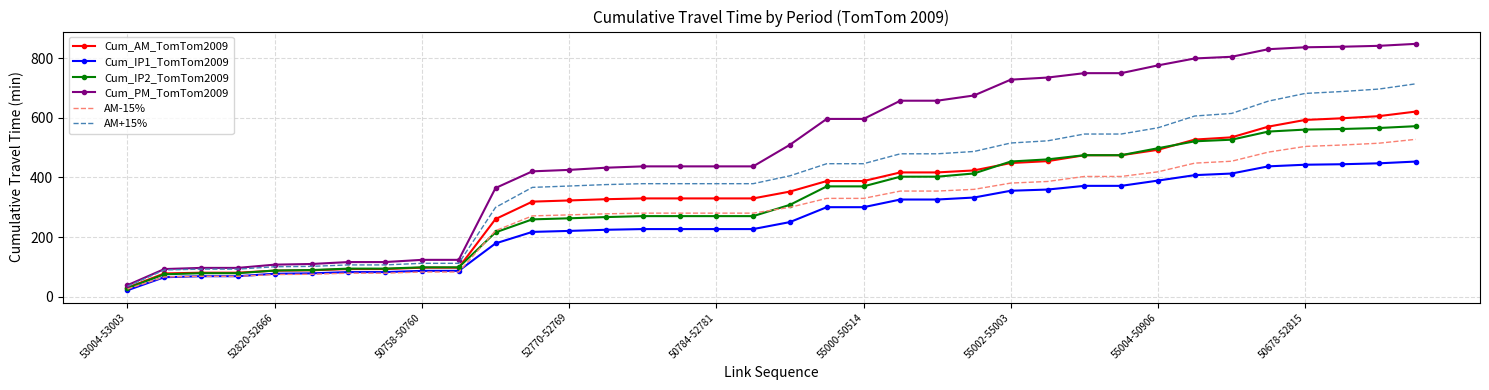

List the series in order of their peak value, lowest first.

Cum_IP1_TomTom2009, AM-15%, Cum_IP2_TomTom2009, Cum_AM_TomTom2009, AM+15%, Cum_PM_TomTom2009